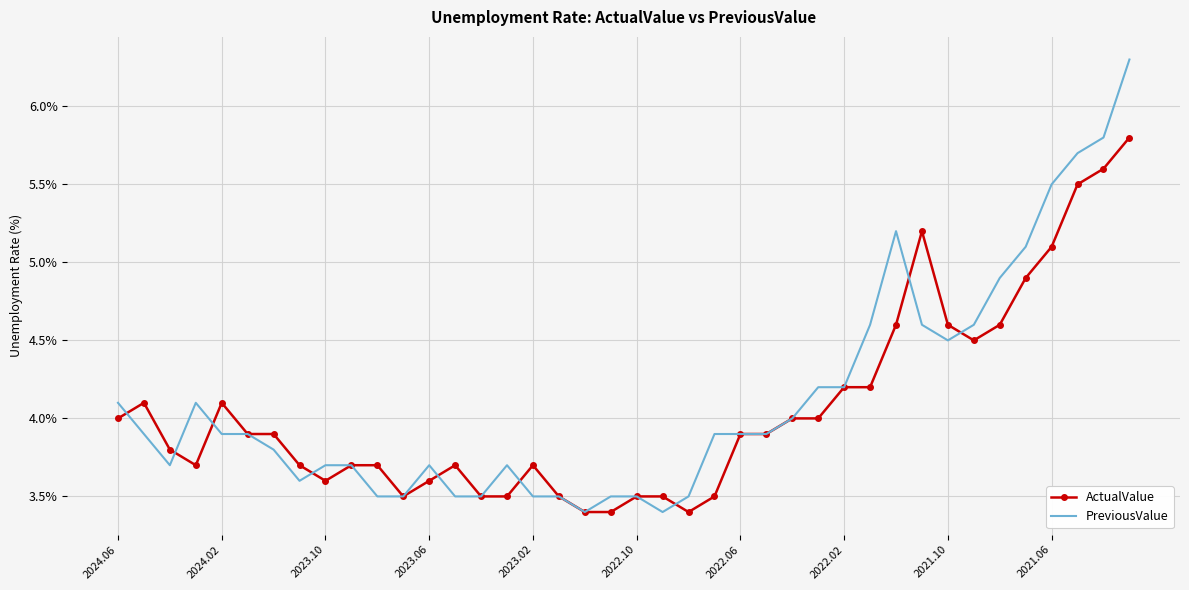

How many distinct data groups are displayed?

2